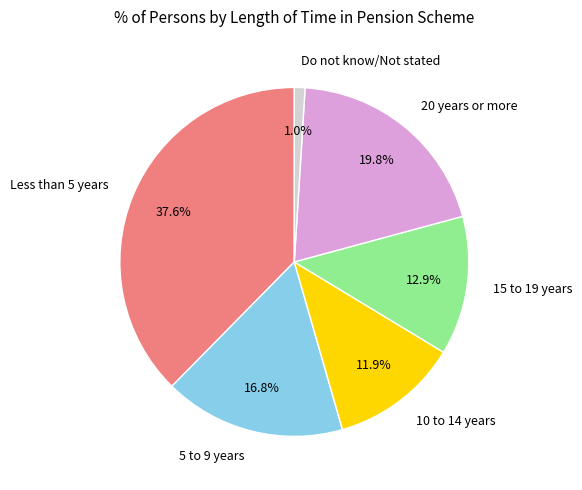

Count the number of slices in the pie.

6